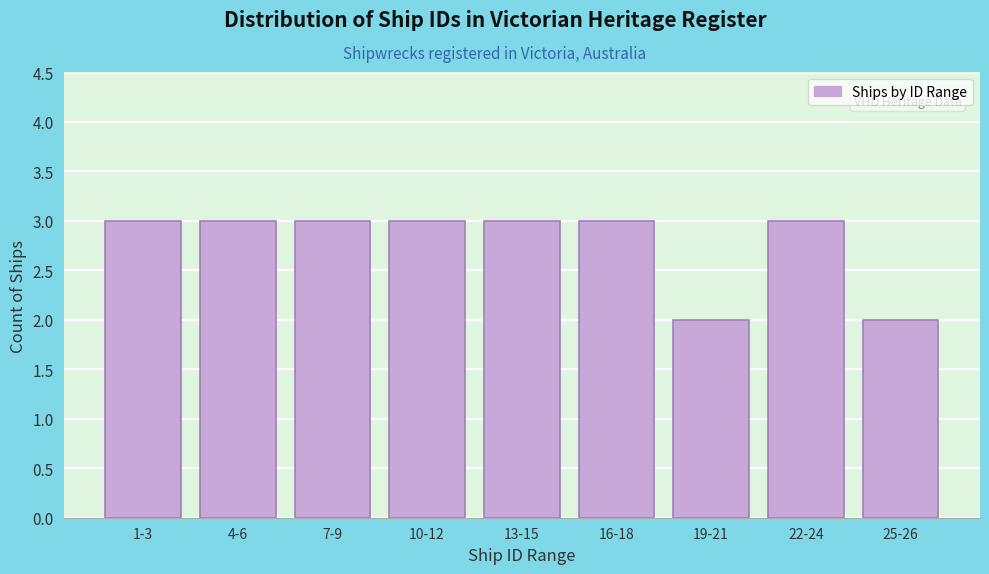

Reading right to left, transcribe all the data shown in this chart.

2	3	2	3	3	3	3	3	3